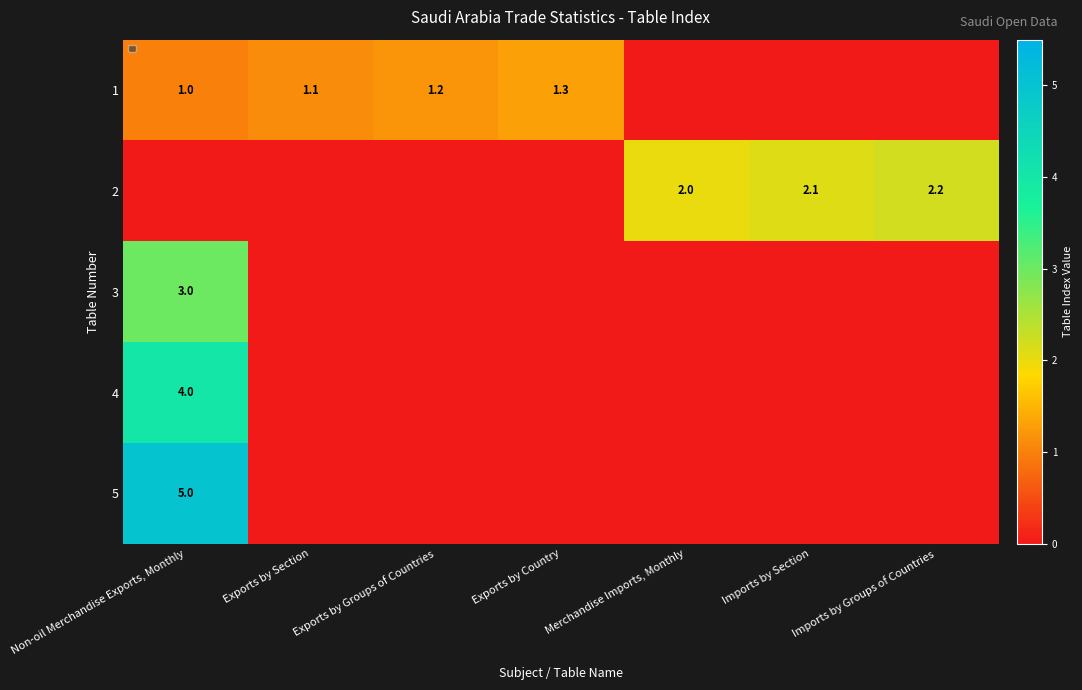

True or false: 5 has a value of 5.0 at Non-oil Merchandise Exports, Monthly.

True